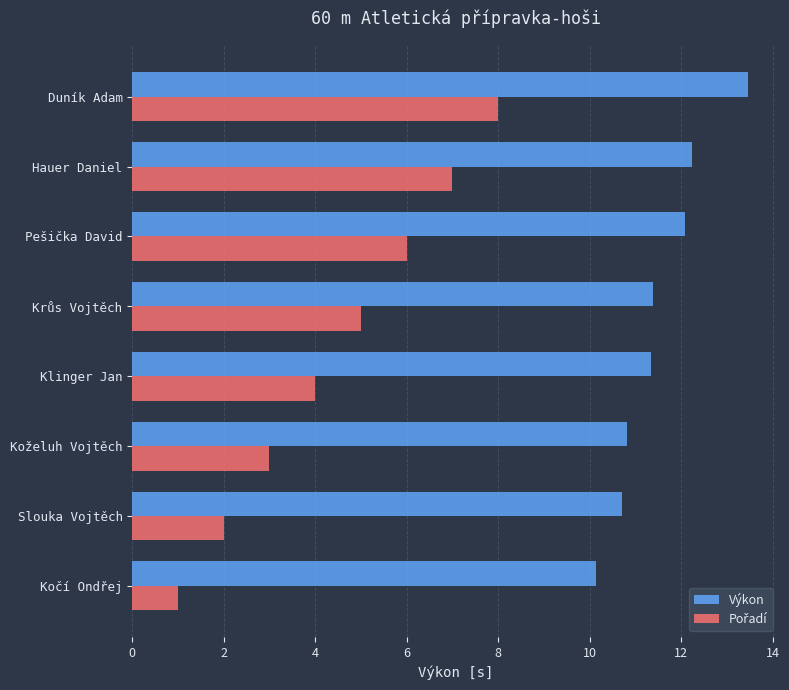

At which category is the sum across all series the highest?

Duník Adam